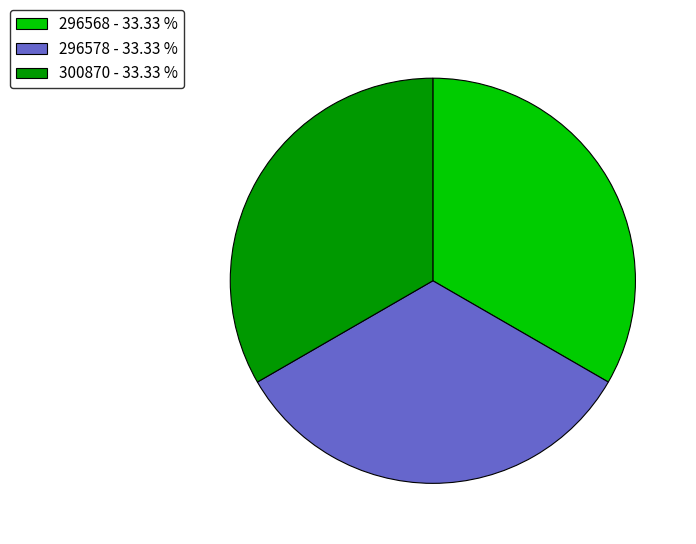

Is there any slice that represents more than half of the pie?

No